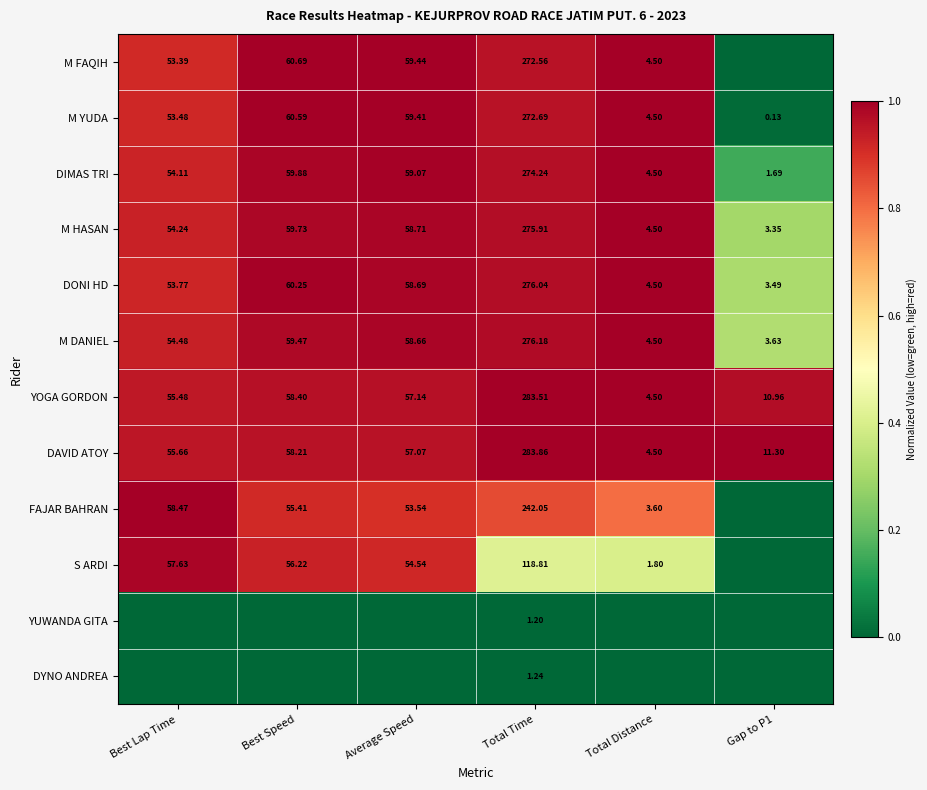

Where does the M YUDA series first go above 59?

Best Speed